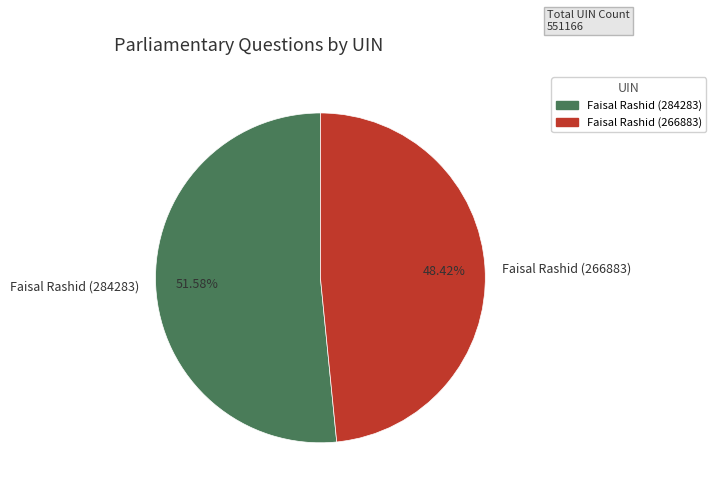

Is there a majority slice in this chart?

Yes